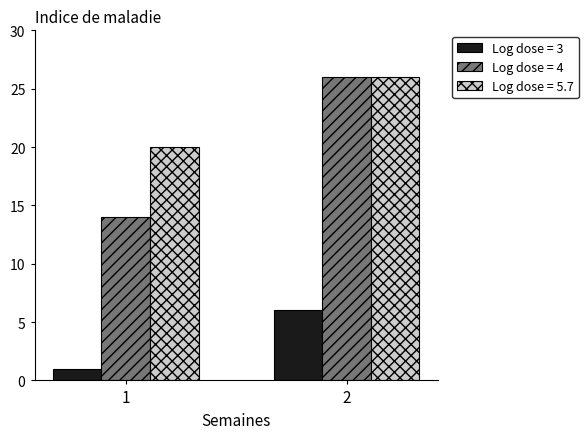

Count the Log dose = 5.7 values in the range 20 to 26.

2